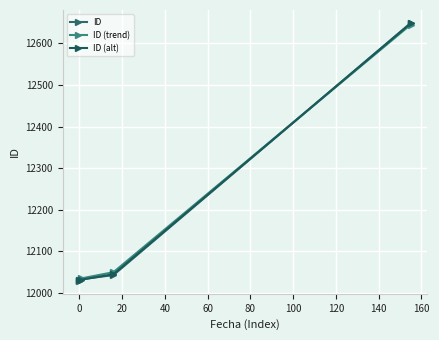

How many values in the ID (trend) series are below 12050?

2